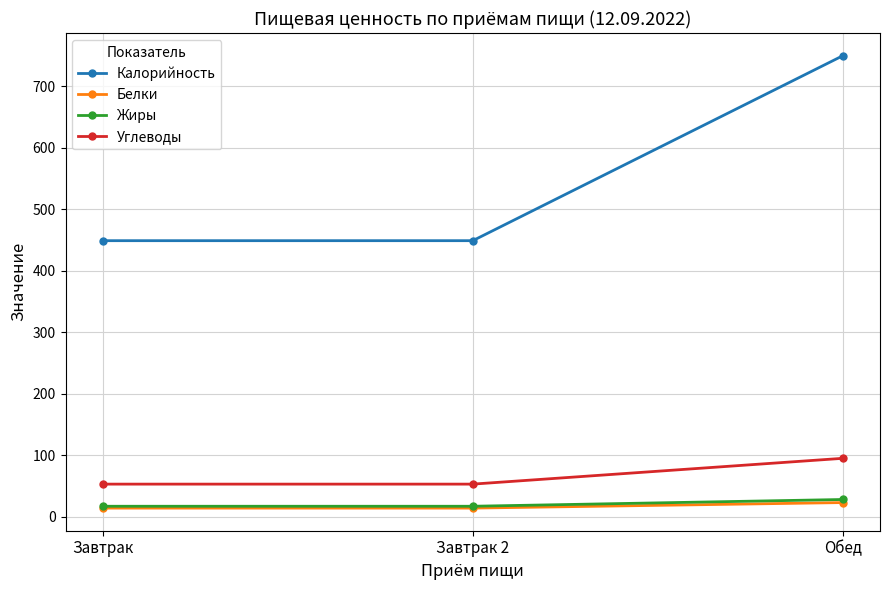

Which series has the largest total across all categories?

Калорийность